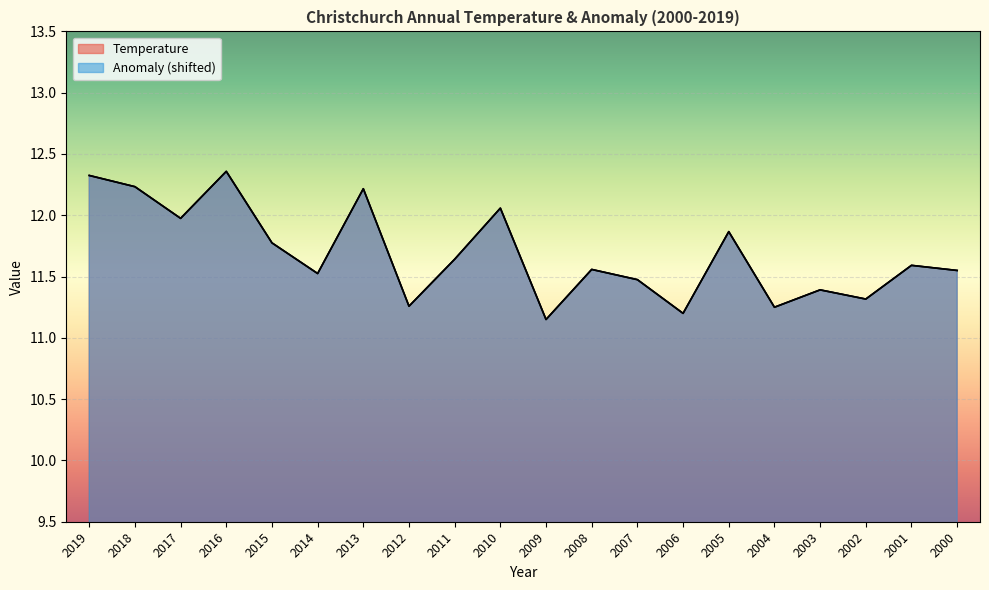

What is the approximate value of Temperature at 2009?

11.2